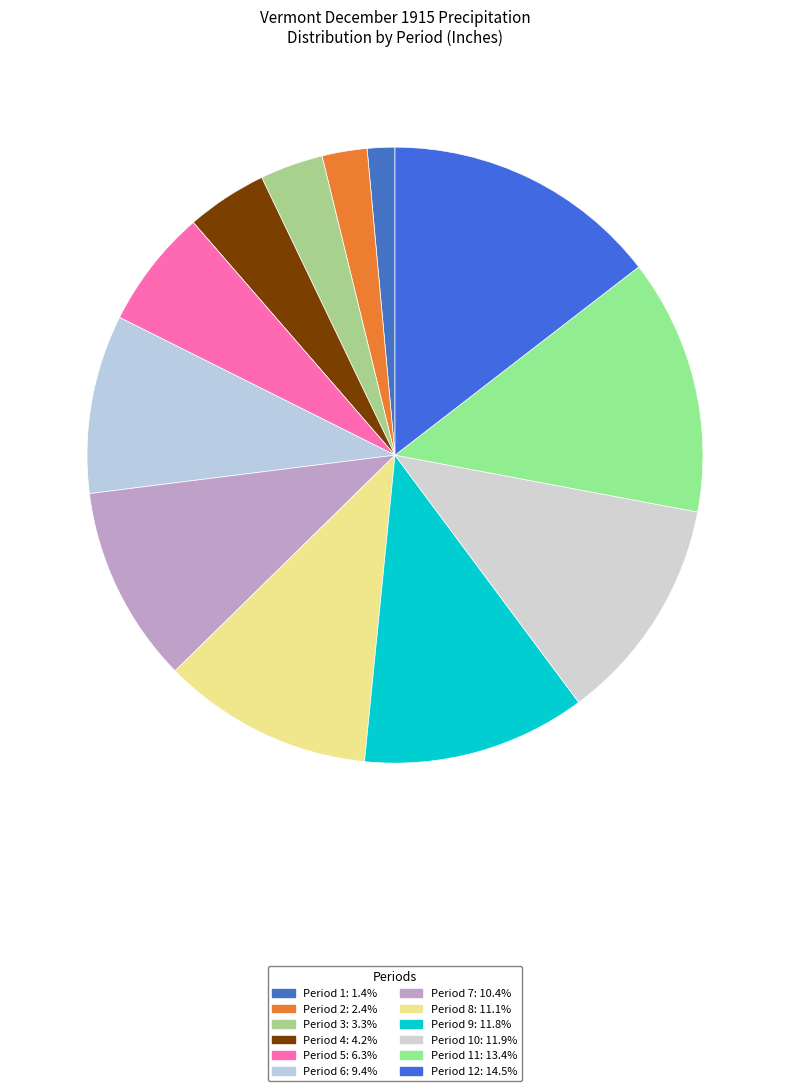

To the nearest percent, what is the average slice percentage?

8%